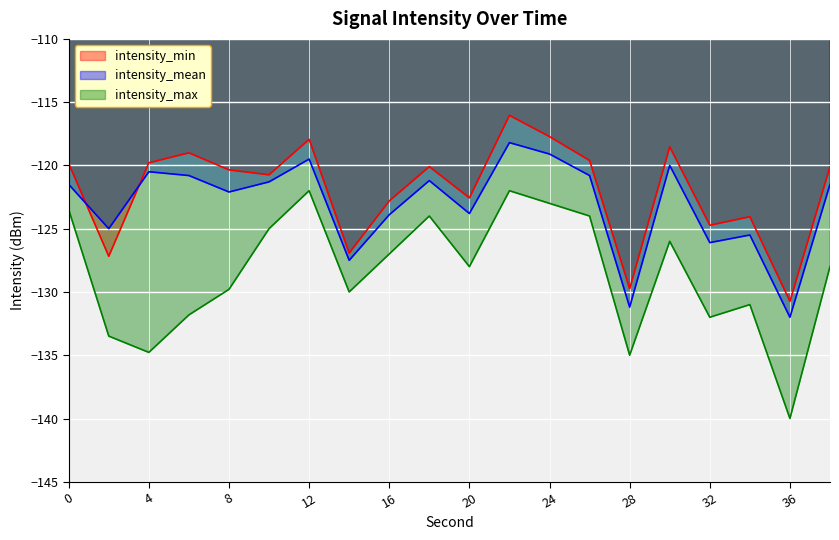

Which category has the lowest value in the intensity_max series?

36